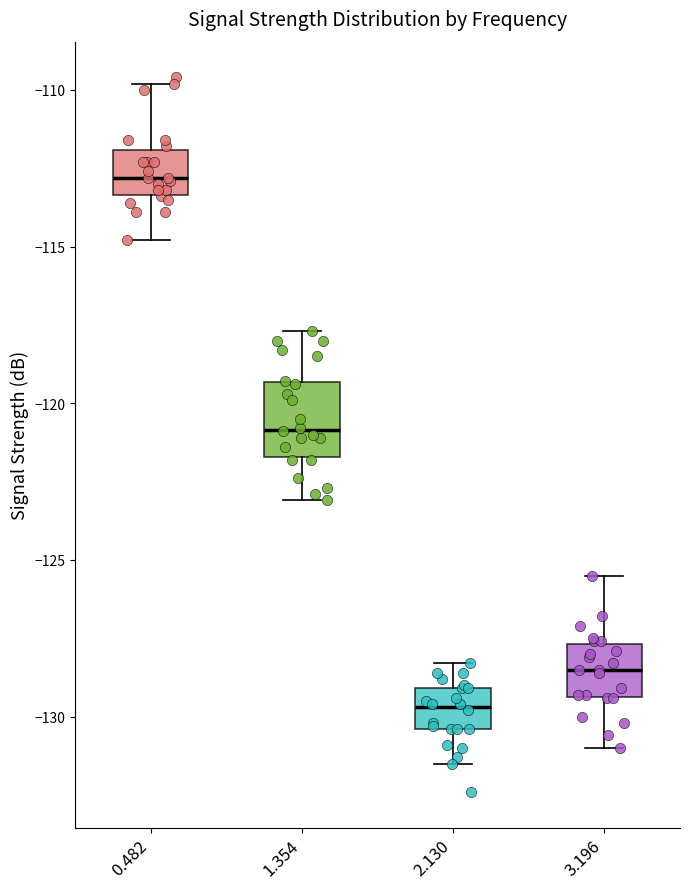

Which box's median line is the highest?

0.482